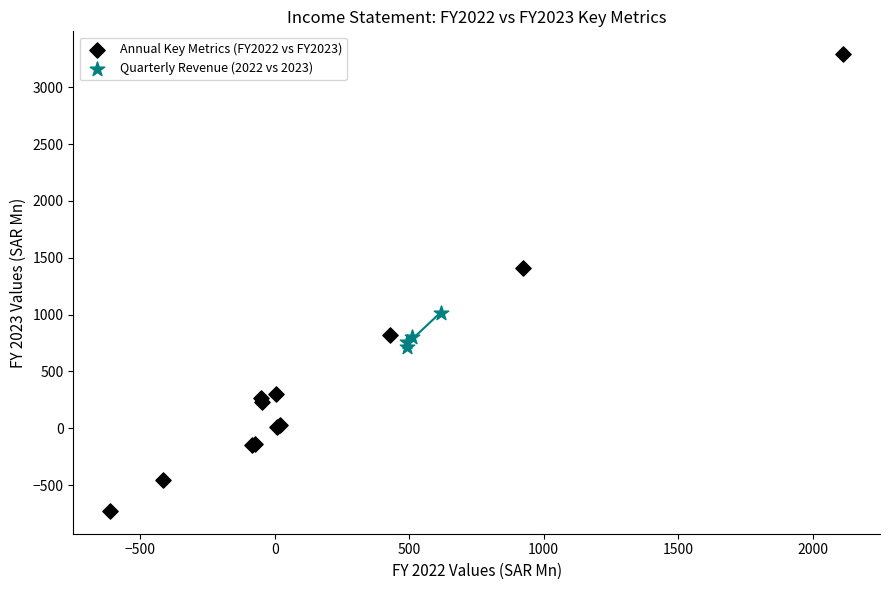

Which series reaches the maximum Y coordinate?

Annual Key Metrics (FY2022 vs FY2023)